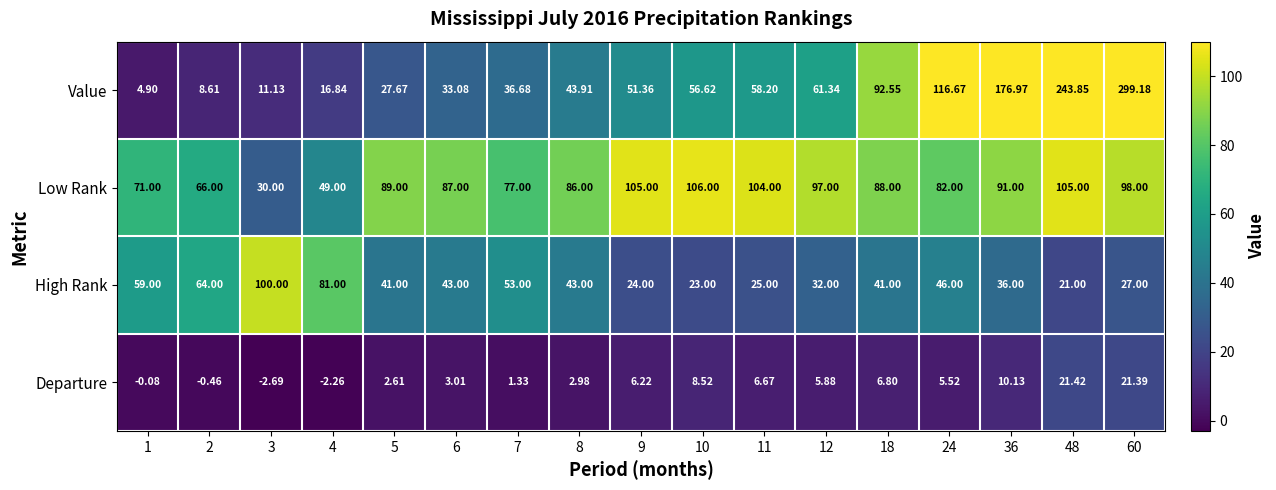

At 12, list the series in order from largest to smallest.

Low Rank, Value, High Rank, Departure